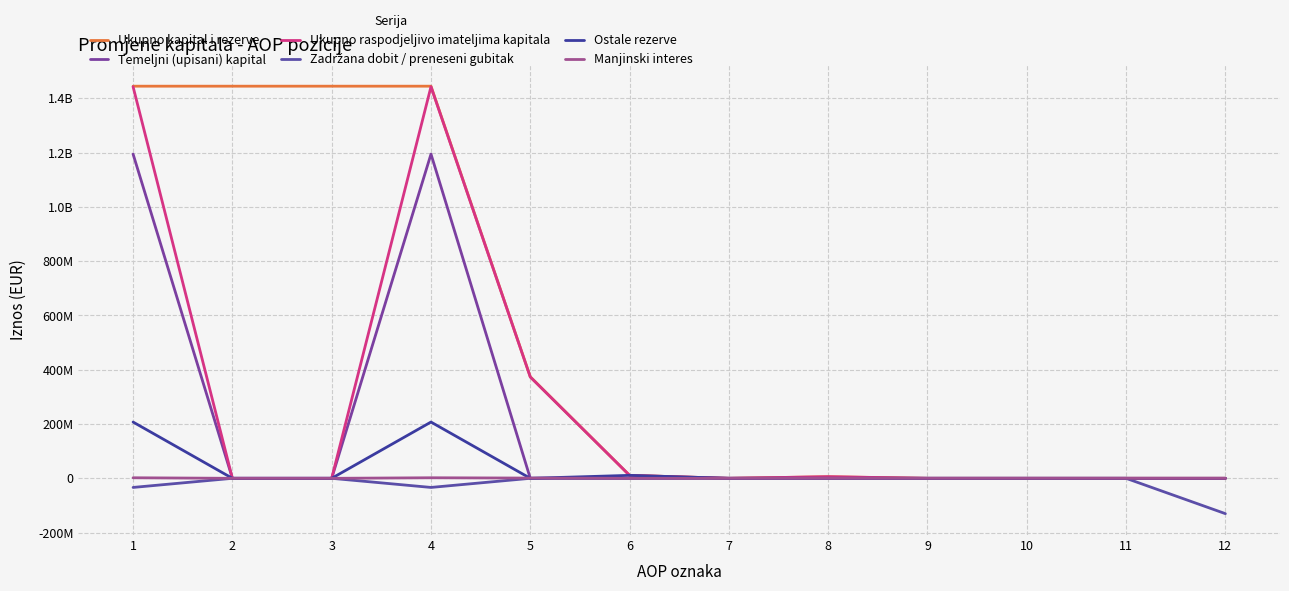

Rank the series at 7 from highest to lowest value.

Ukupno kapital i rezerve, Temeljni (upisani) kapital, Ukupno raspodjeljivo imateljima kapitala, Zadržana dobit / preneseni gubitak, Ostale rezerve, Manjinski interes